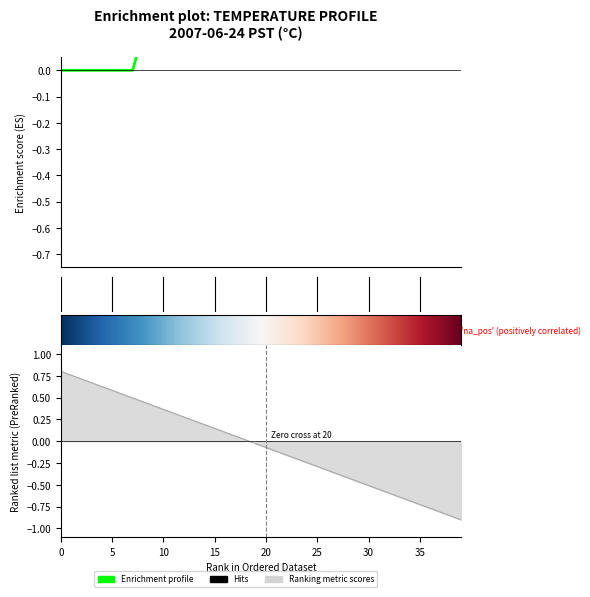

How many points are higher than both their immediate neighbors (excluding endpoints)?

1